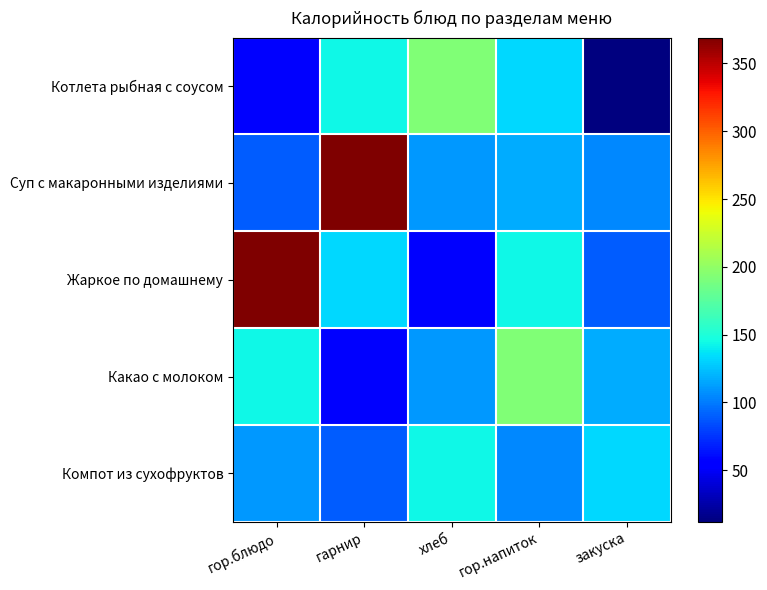

How many categories are shown in the chart?

5